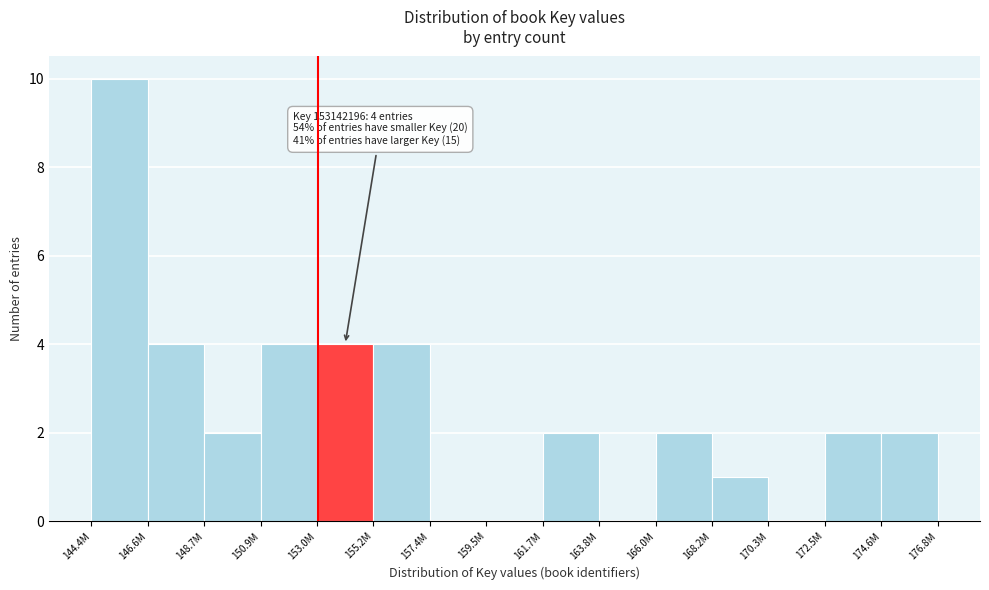

Reading left to right, extract all data points from this chart.

144.4M=10	146.6M=4	148.7M=2	150.9M=4	153.0M=4	155.2M=4	157.4M=0	159.5M=0	161.7M=2	163.8M=0	166.0M=2	168.2M=1	170.3M=0	172.5M=2	174.6M=2